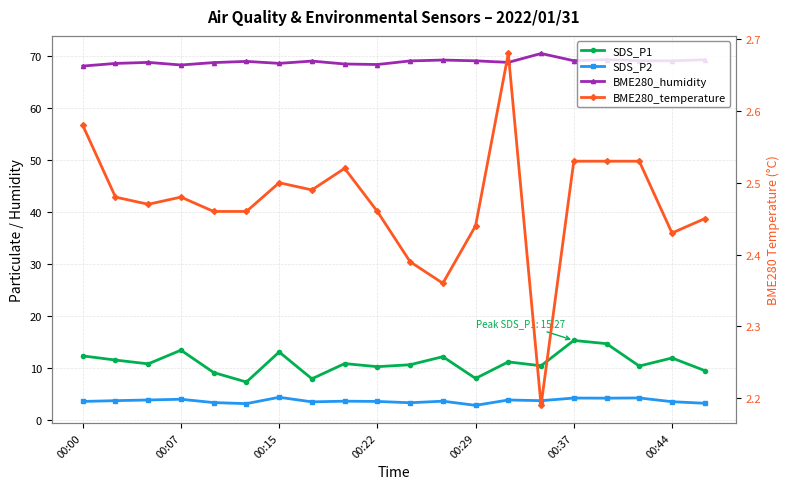

Reading left to right, what are all the values shown in this chart?

SDS_P1: 12.3	11.5	10.8	13.4	9.1	7.3	13.1	7.9	10.8	10.2	10.6	12.2	8.0	11.2	10.4	15.3	14.7	10.3	11.9	9.5
SDS_P2: 3.5	3.7	3.8	4.0	3.3	3.1	4.3	3.5	3.6	3.5	3.3	3.6	2.8	3.8	3.7	4.2	4.2	4.2	3.5	3.2
BME280_humidity: 68.0	68.5	68.7	68.2	68.7	68.9	68.5	68.9	68.4	68.3	69.0	69.1	69.0	68.7	70.4	69.0	69.2	69.0	69.0	69.2
BME280_temperature: 2.6	2.5	2.5	2.5	2.5	2.5	2.5	2.5	2.5	2.5	2.4	2.4	2.4	2.7	2.2	2.5	2.5	2.5	2.4	2.5